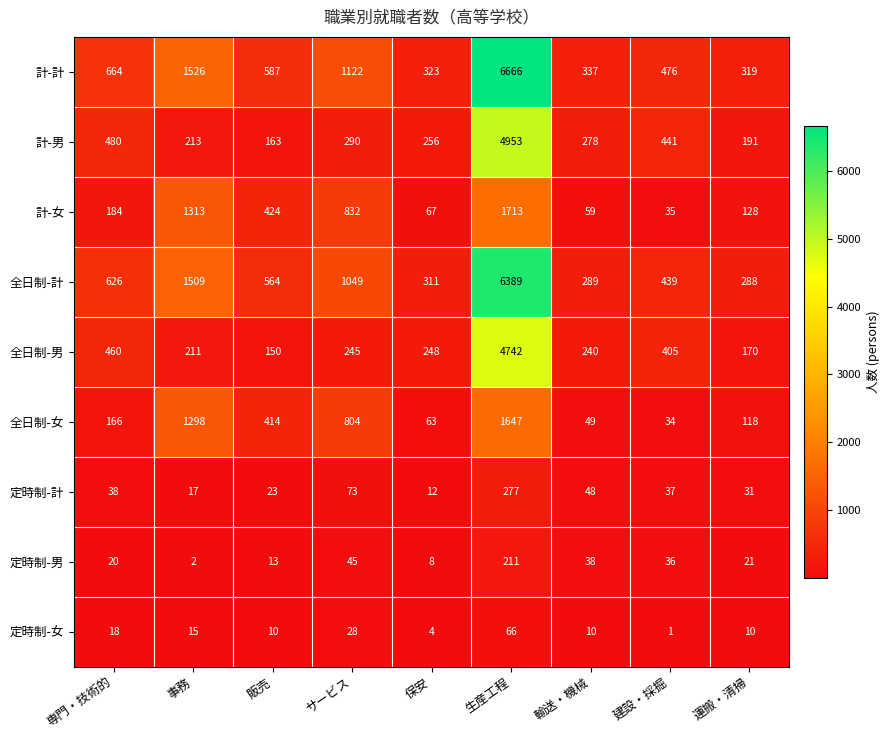

At which category is the sum across all series the highest?

生産工程